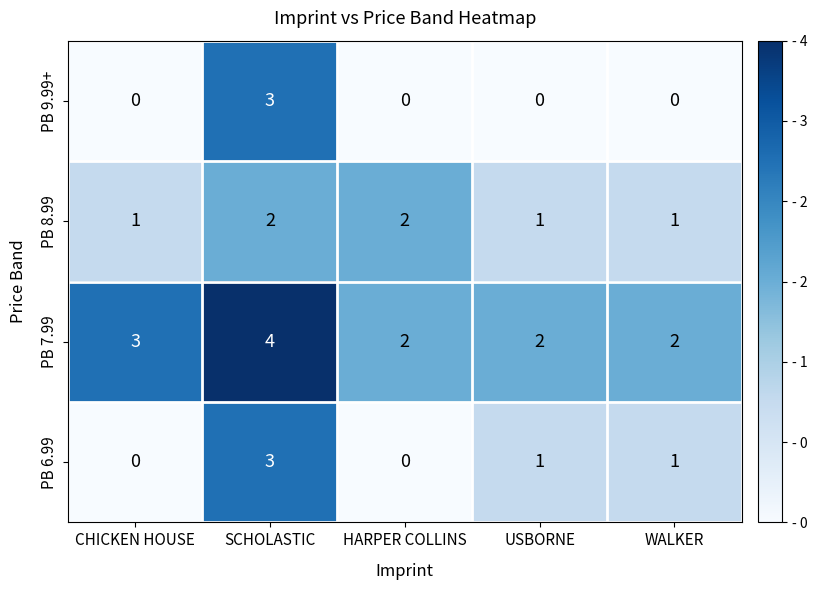

Is the value of PB 6.99 at SCHOLASTIC greater than the value of PB 7.99 at USBORNE?

Yes